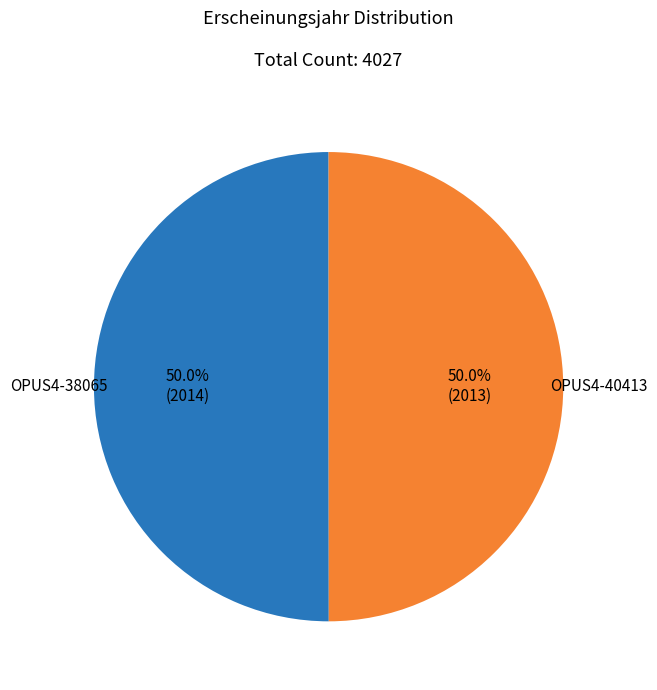

Do OPUS4-40413 and OPUS4-38065 together represent more than half of the pie?

Yes